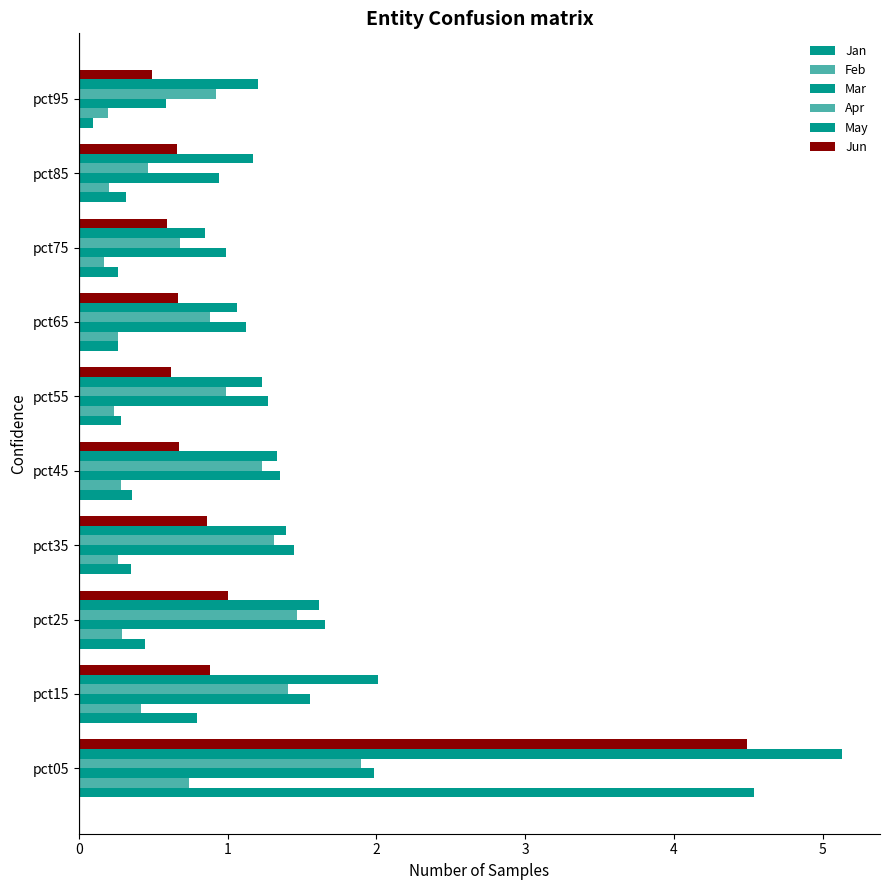

How many series are shown in this chart?

6